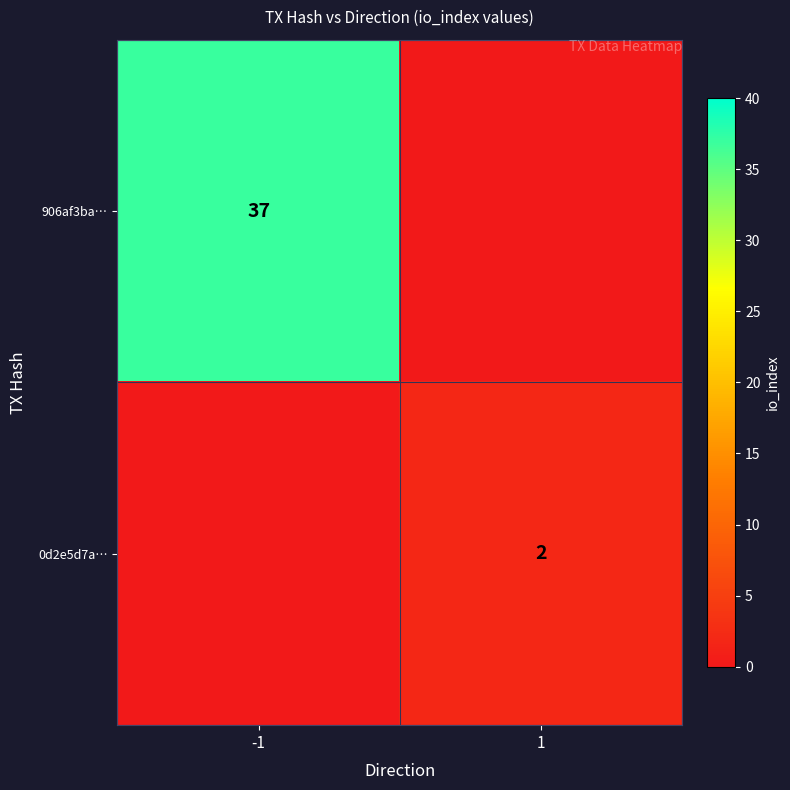

Is the value of 0d2e5d7a… at 1 greater than the value of 906af3ba… at -1?

No